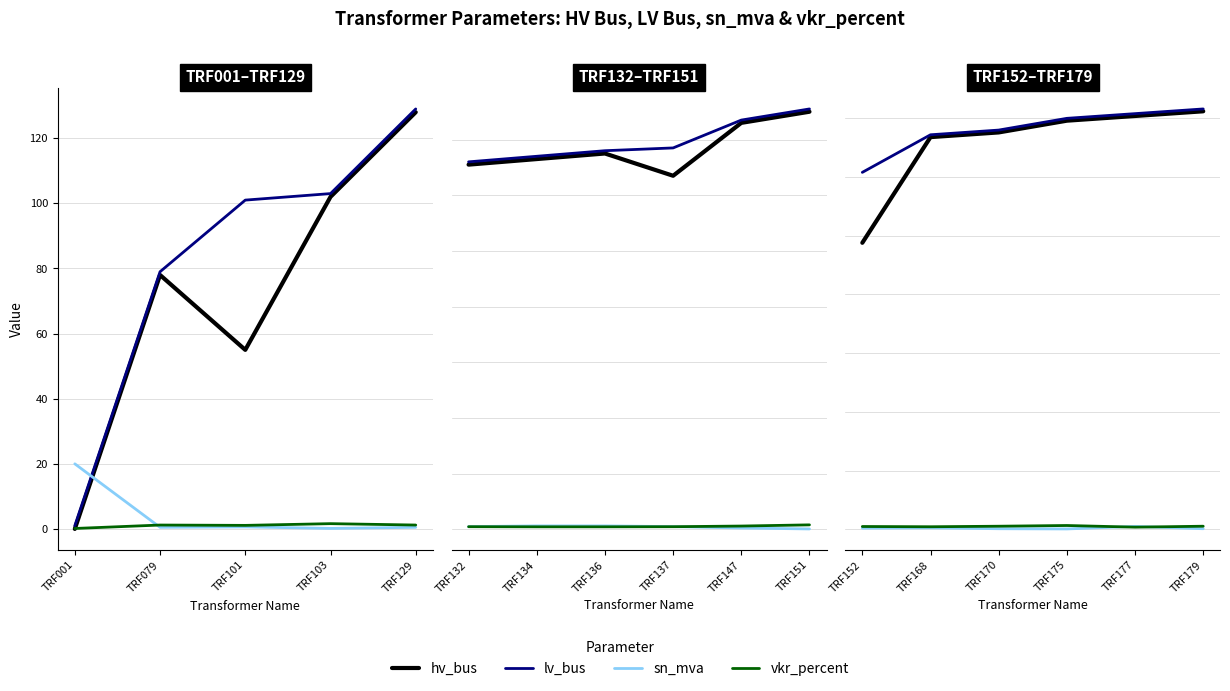

What is the lowest value of the sn_mva series?

0.2